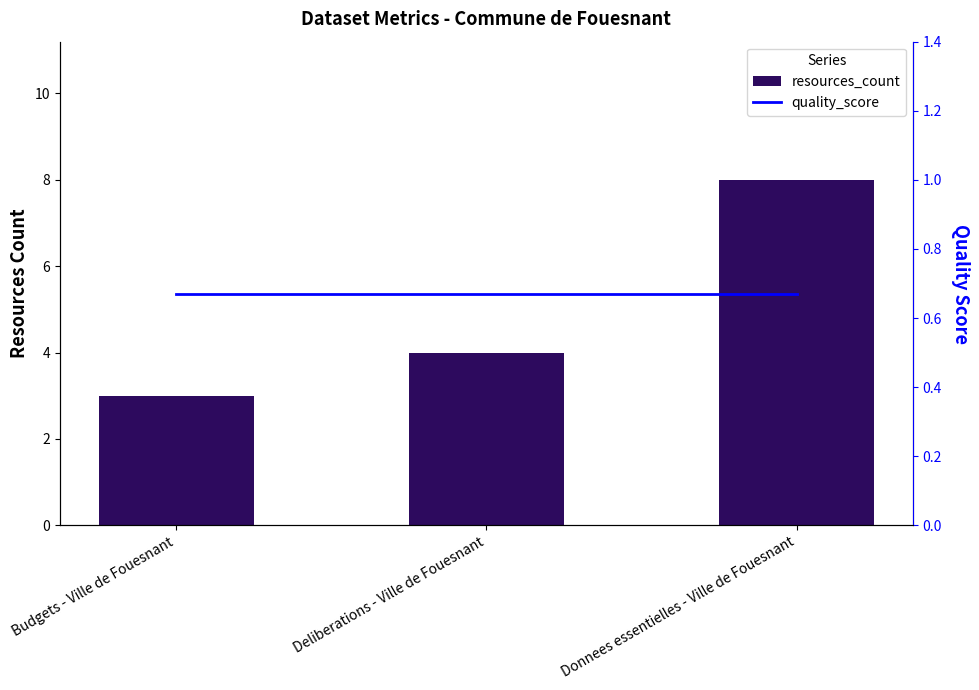

What is the smallest value displayed?

0.7